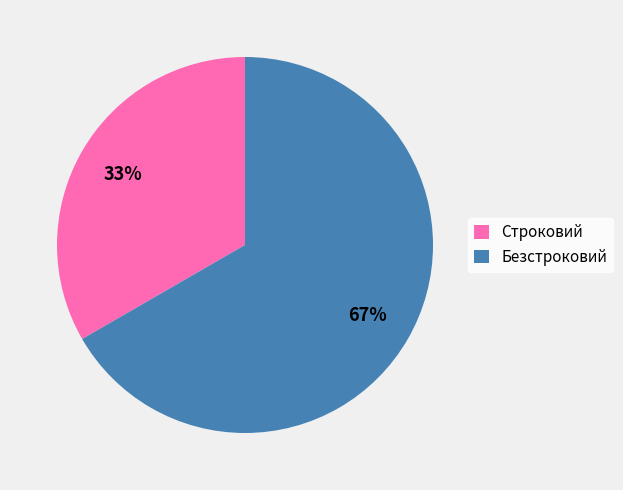

Approximately how many times larger is the value at Безстроковий compared to Строковий?

2.0